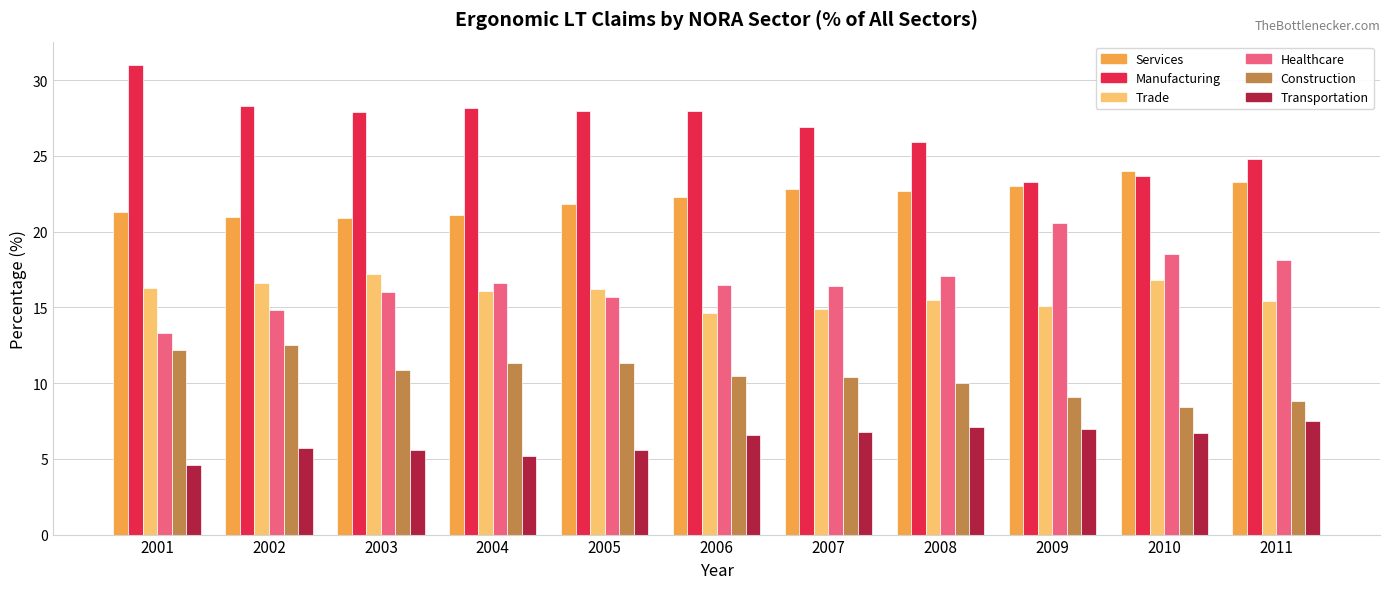

What is the smallest value displayed?

4.6